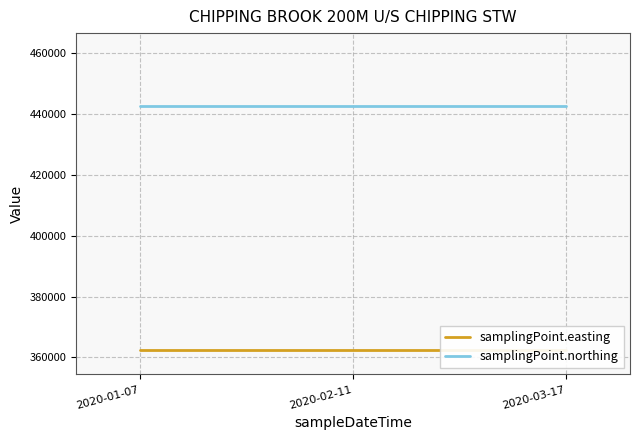

What position from the right is 2020-01-07?

3